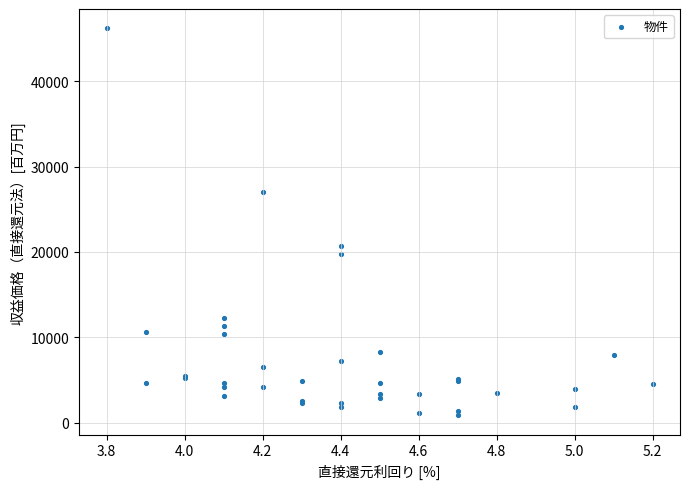

What Y value in the scatter plot is closest to 23533?

20700